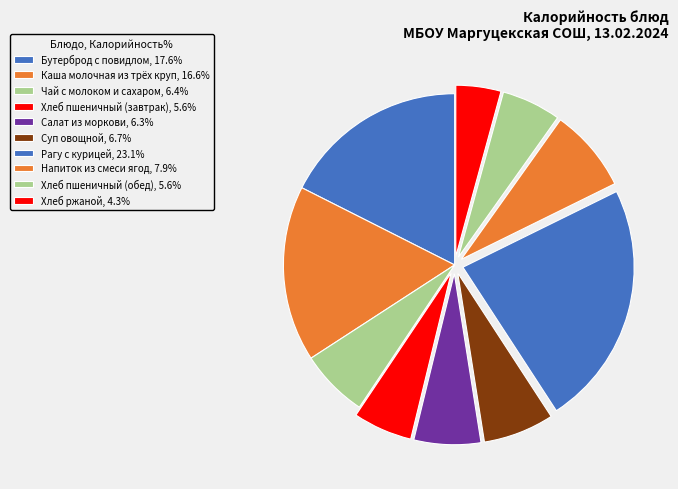

How many segments does this pie chart have?

10